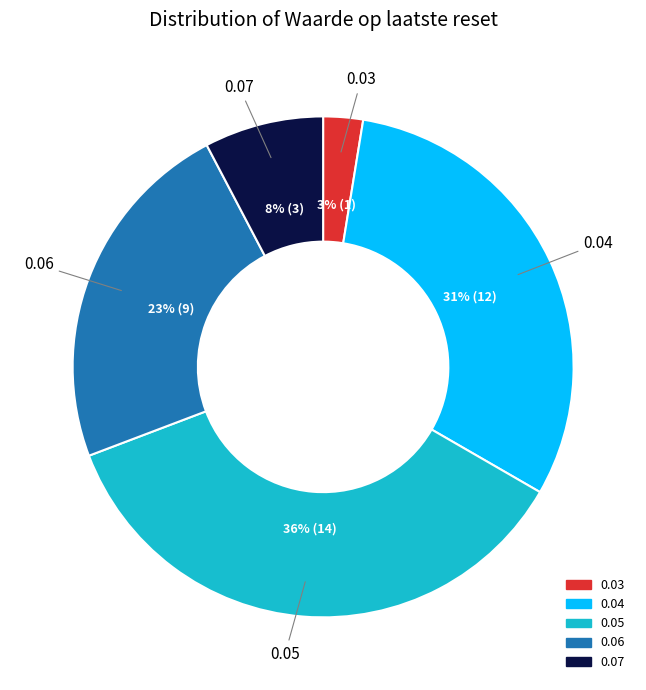

Is there a majority slice in this chart?

No